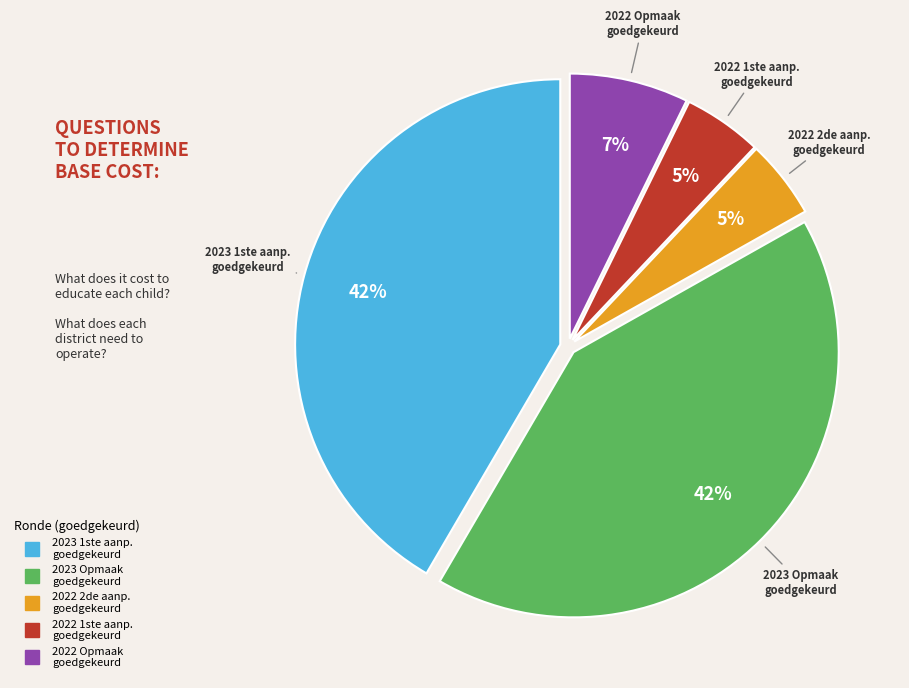

To the nearest percent, what is the difference between the largest and smallest slice percentages?

37%